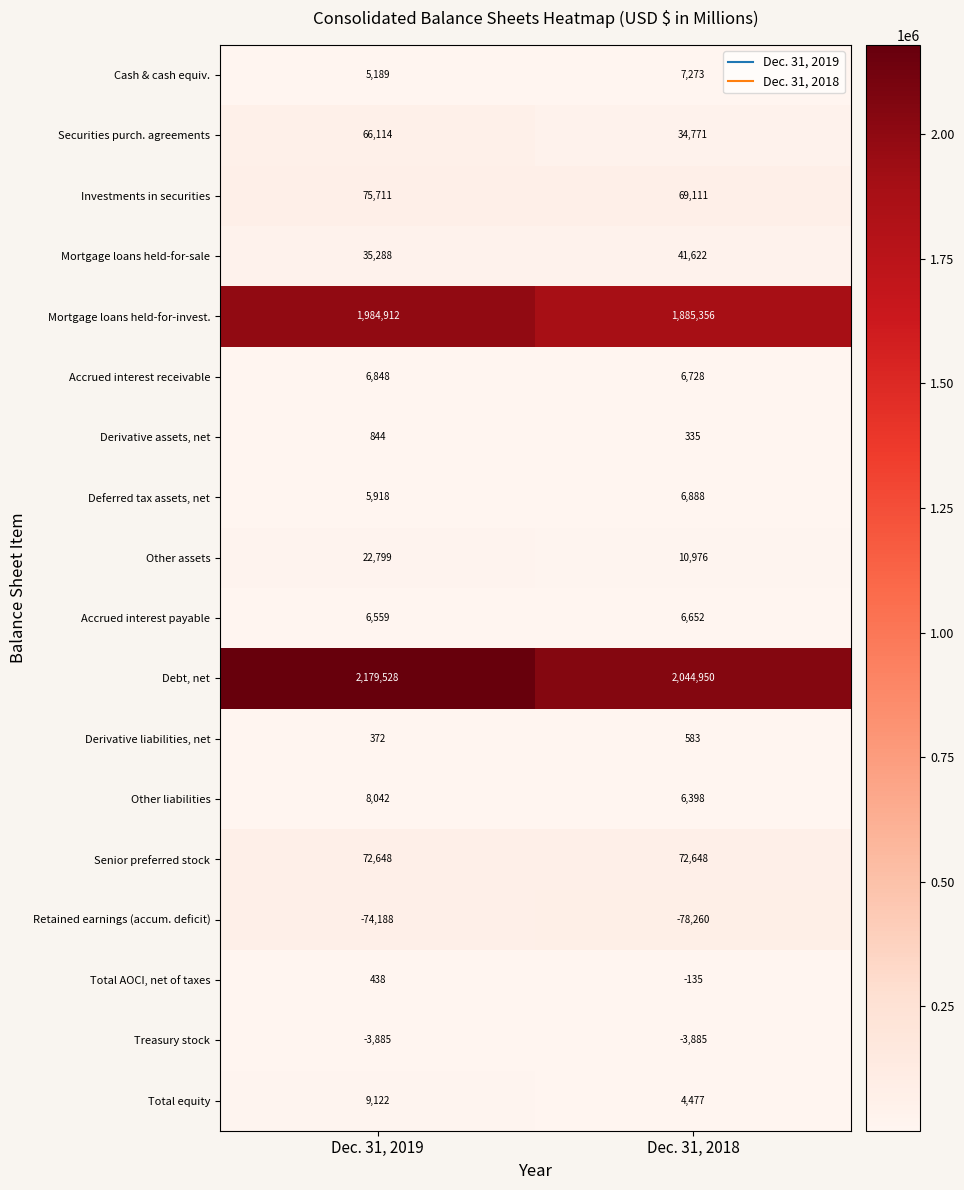

The value of Derivative assets, net at Dec. 31, 2019 is 844. True or false?

True